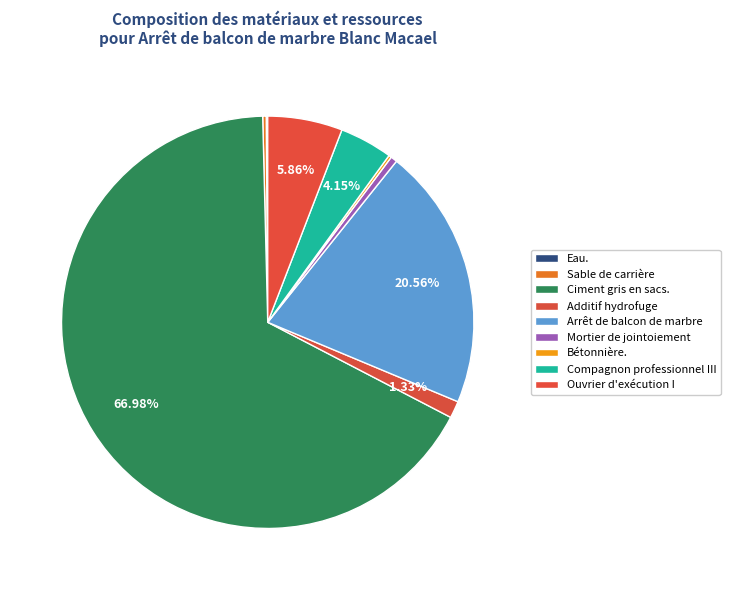

Rank the categories by value from highest to lowest.

Ciment gris en sacs., Arrêt de balcon de marbre, Ouvrier d'exécution I, Compagnon professionnel III, Additif hydrofuge, Mortier de jointoiement, Sable de carrière, Bétonnière., Eau.